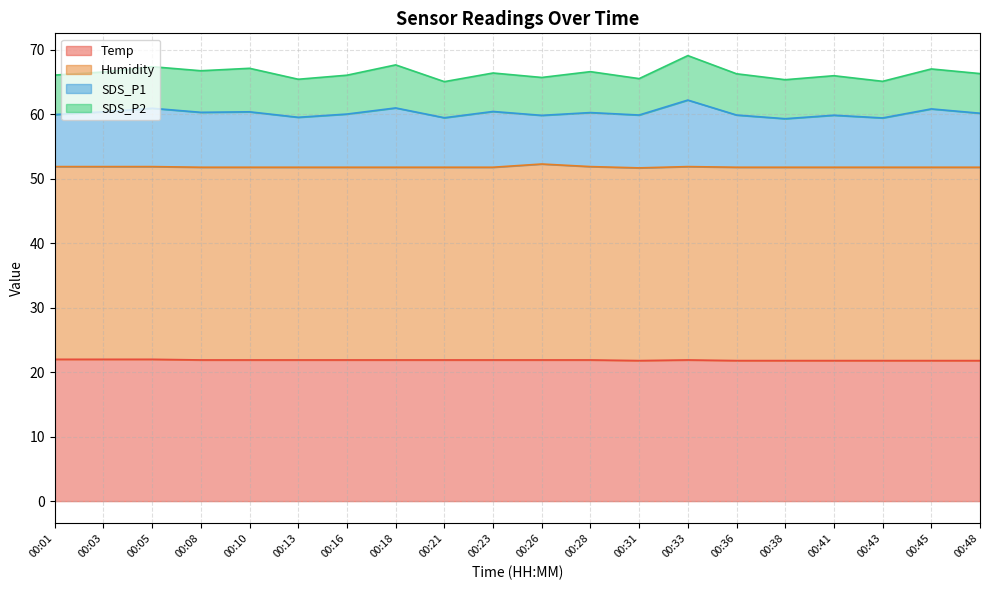

How many data points does each series have?

20